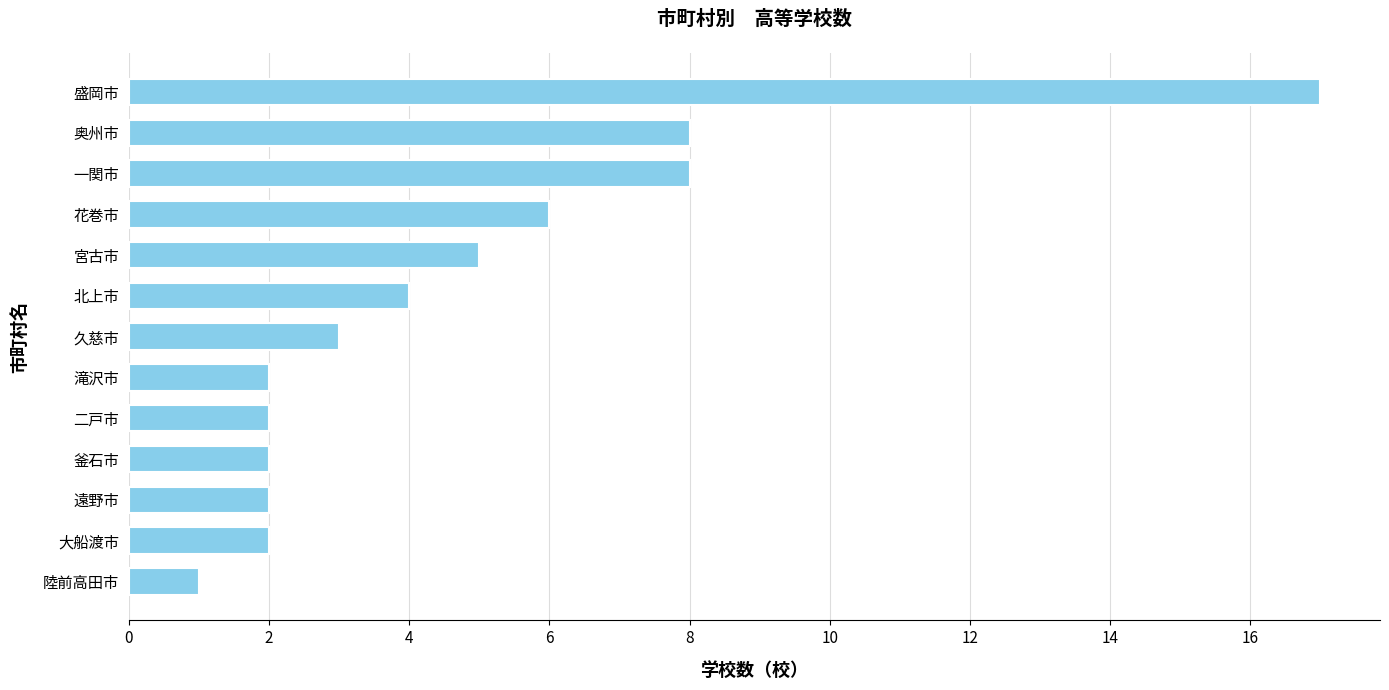

Between 陸前高田市 and 遠野市, which is larger?

遠野市